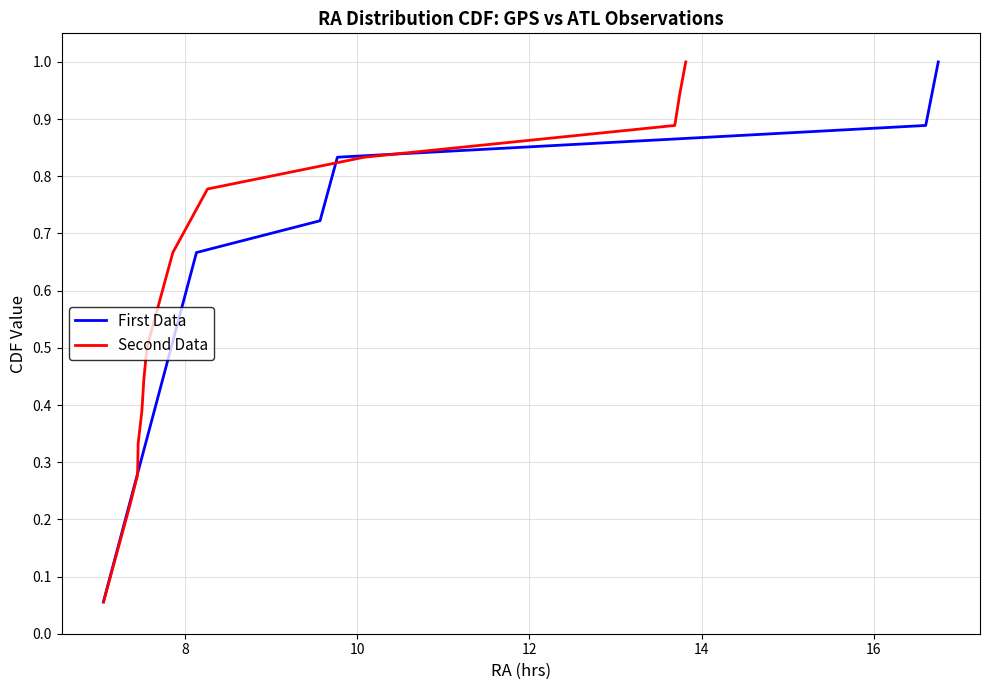

What is the highest value of the First Data series?

1.0